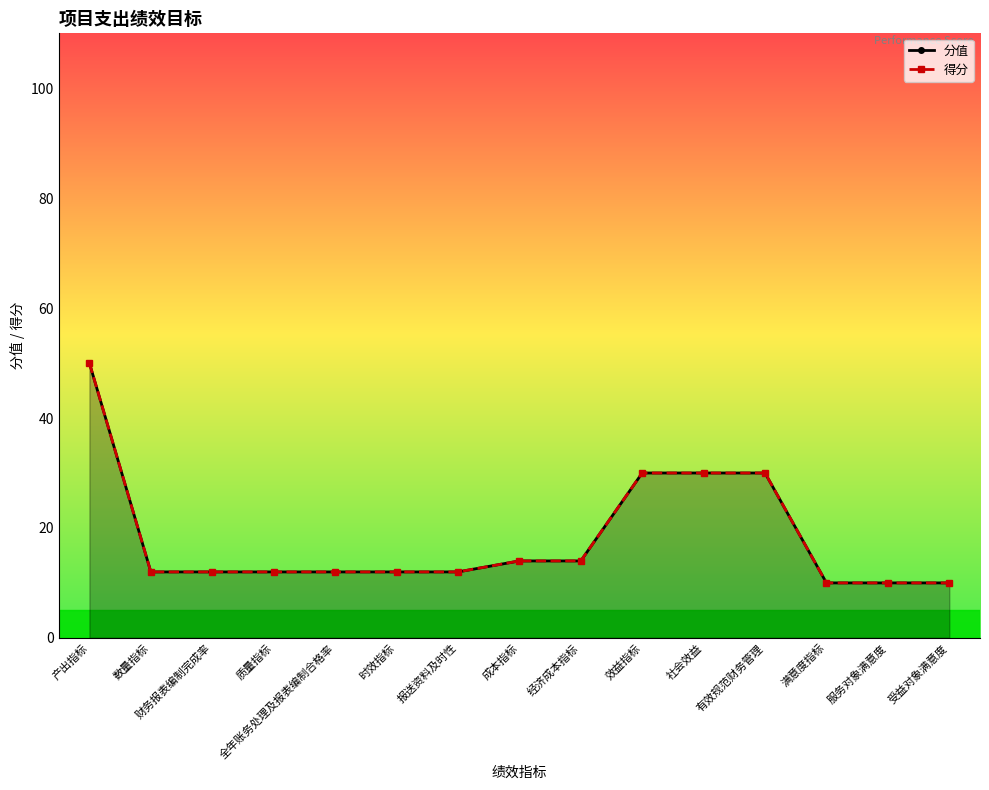

The value of 分值 at 产出指标 is 50. True or false?

True